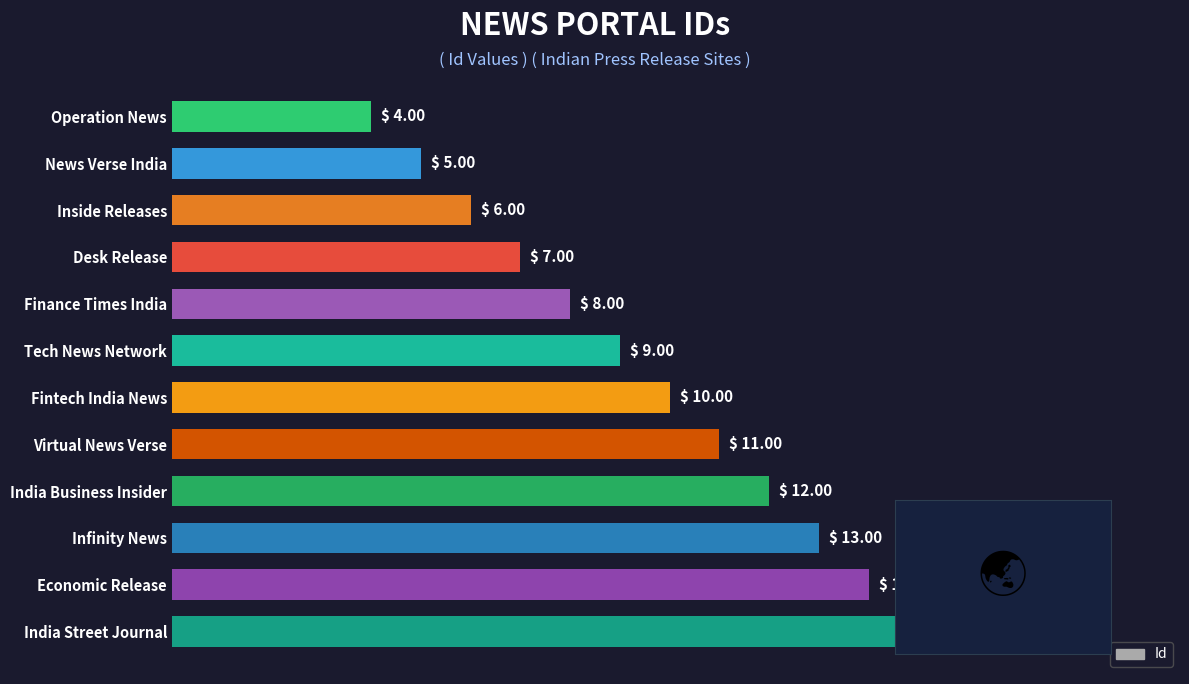

What is the difference between the maximum and second lowest values?

10